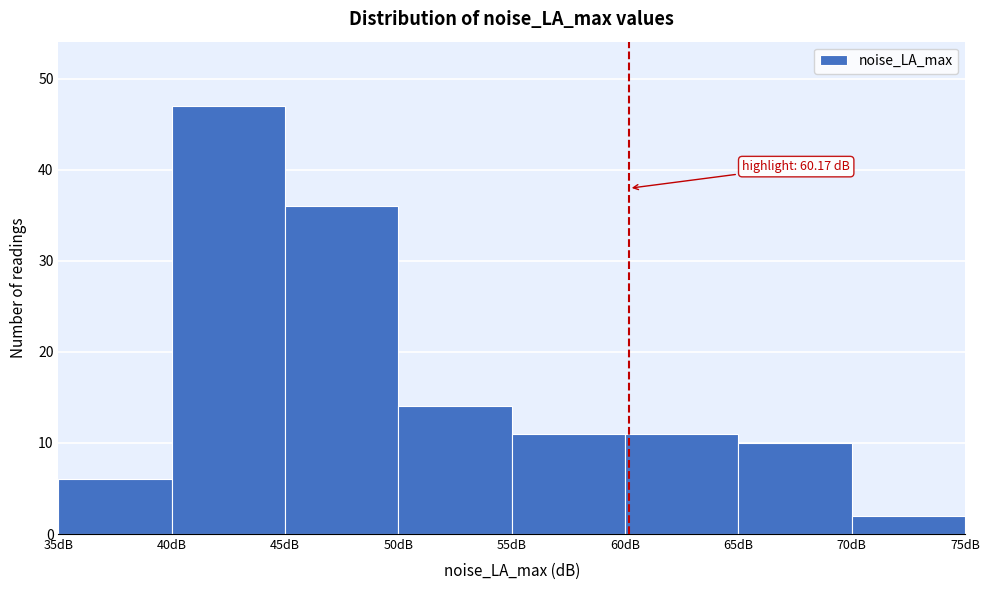

Over which range of the x-axis is the bar tallest?

40 to 45